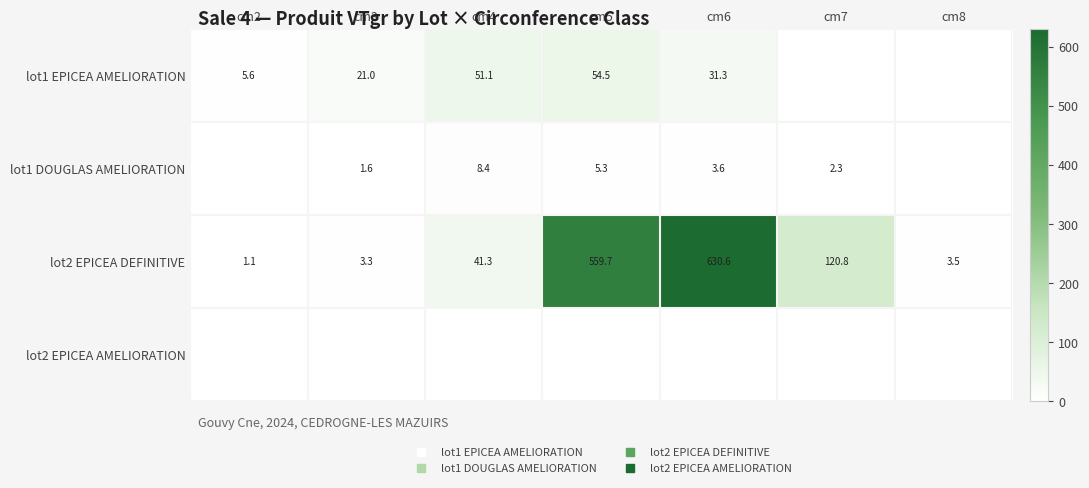

Which has a higher value, cm2 or cm7?

cm2